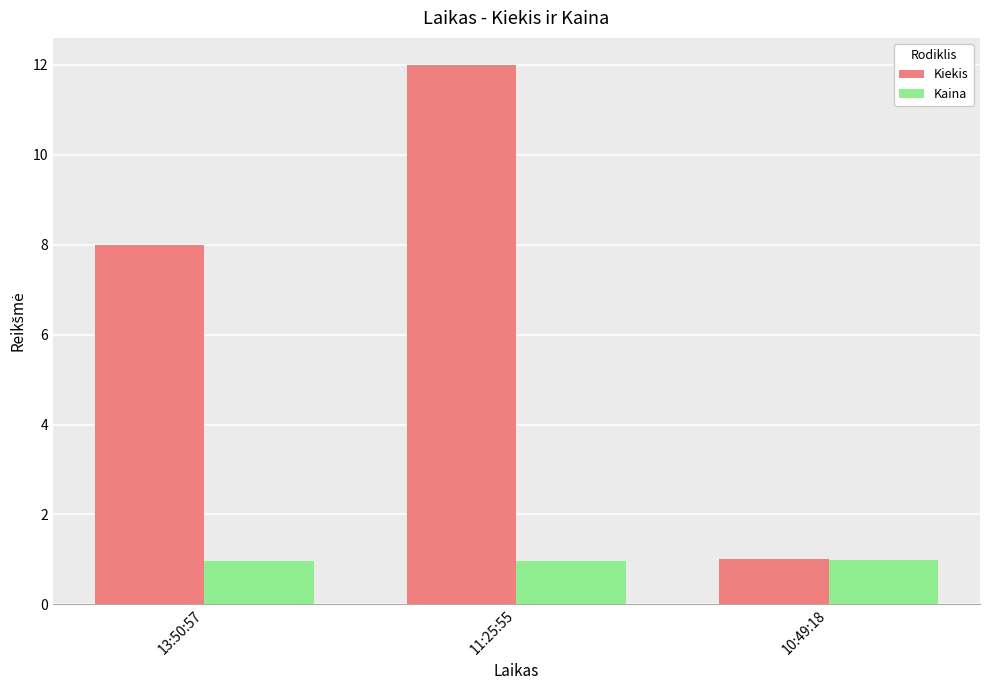

Is it true that Kaina equals 1.0 at 11:25:55?

True